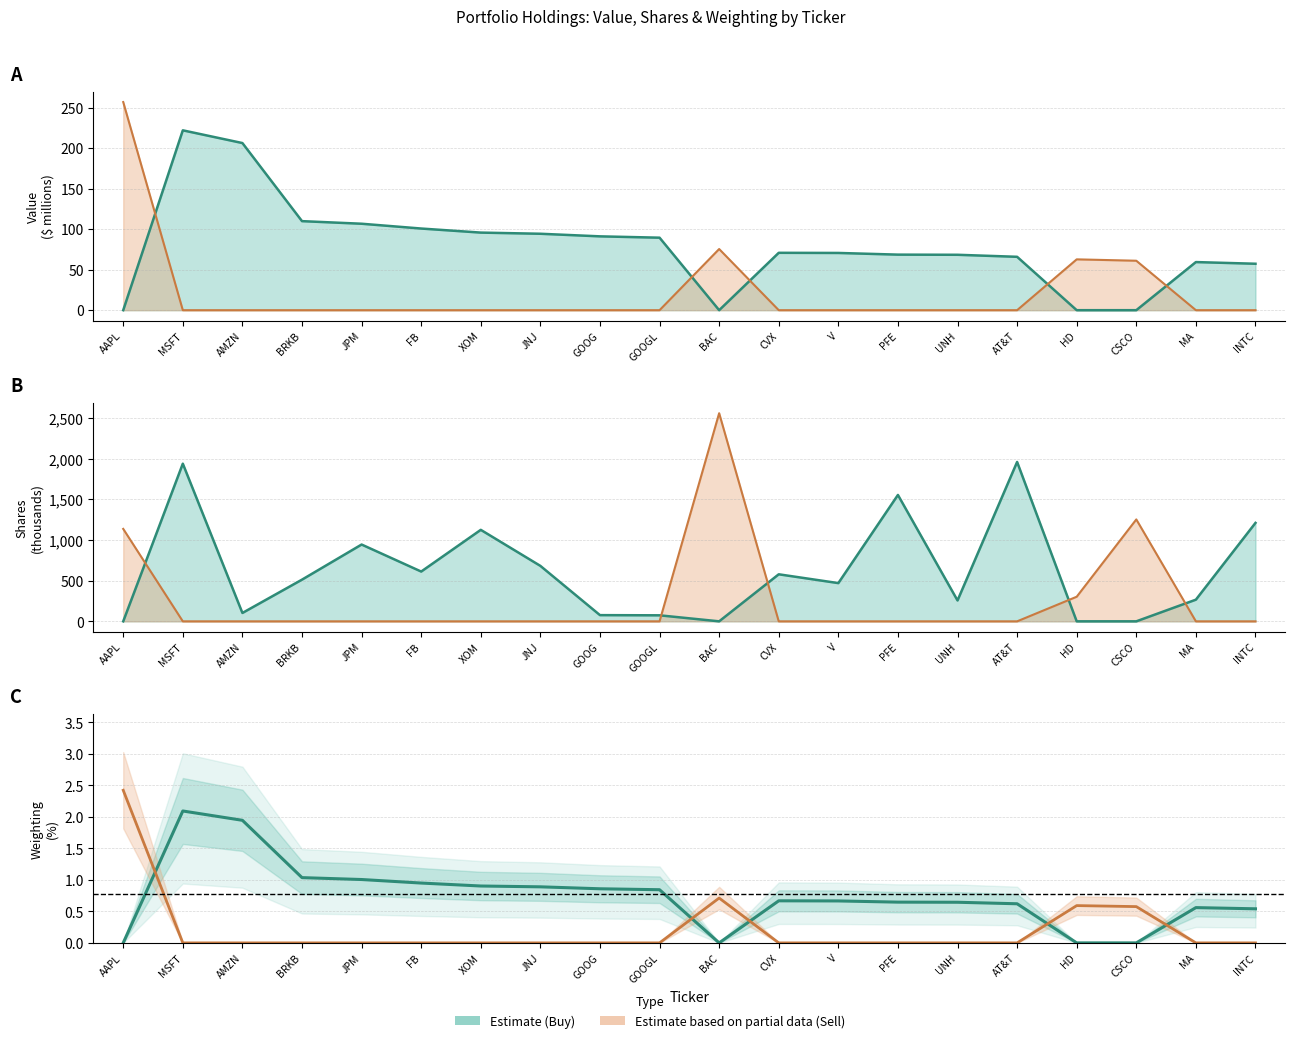

Rank the series by their maximum value, from lowest to highest.

Estimate (Buy), Estimate based on partial data (Sell)